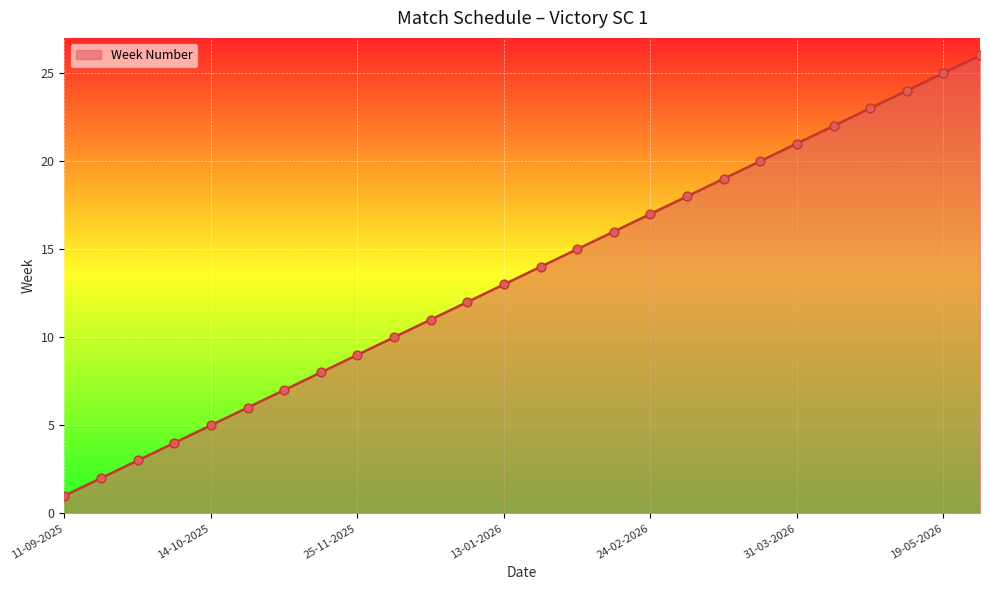

What is the difference between the maximum and minimum values?

25